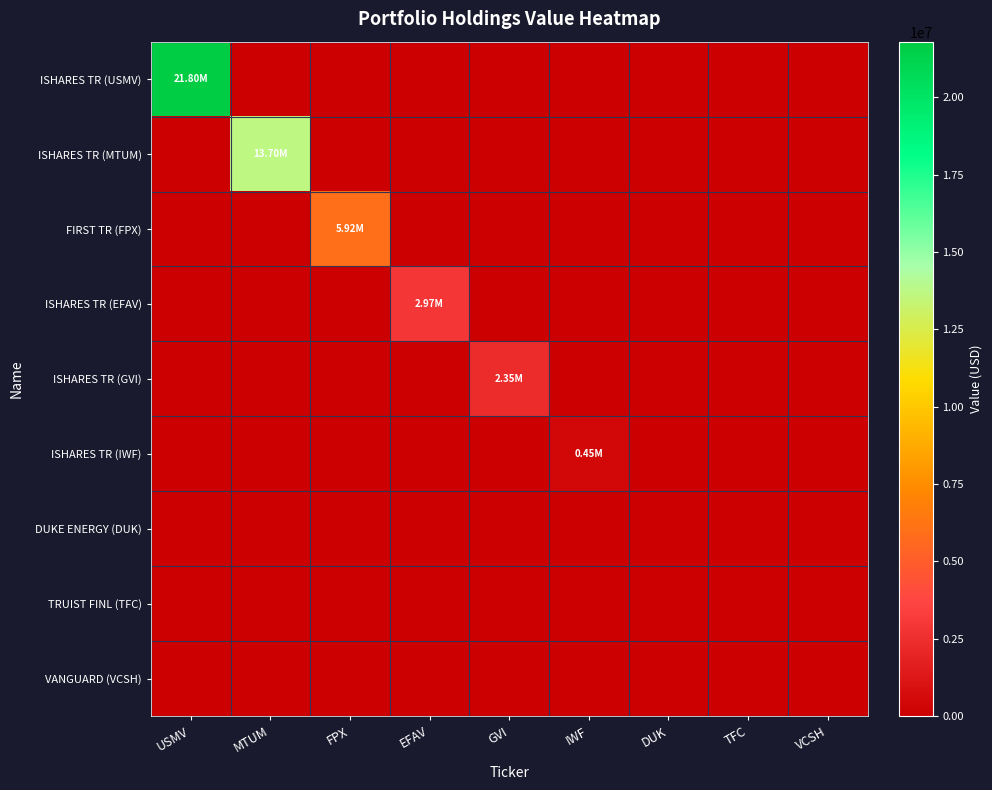

Which series changed the most between USMV and FPX?

ISHARES TR (USMV)